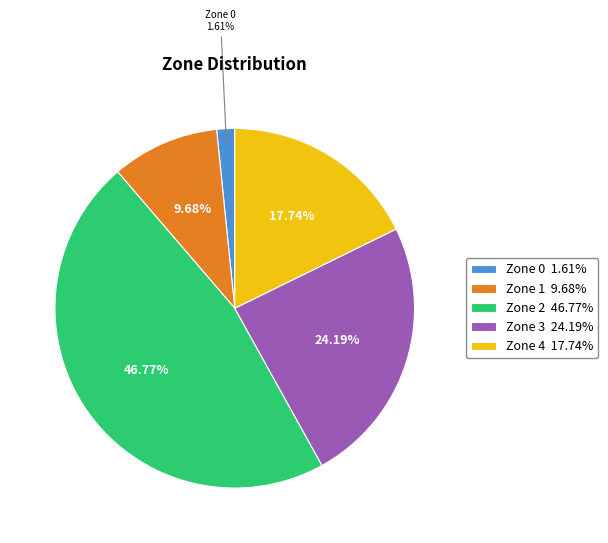

Rank the categories by value from lowest to highest.

Zone 0, Zone 1, Zone 4, Zone 3, Zone 2